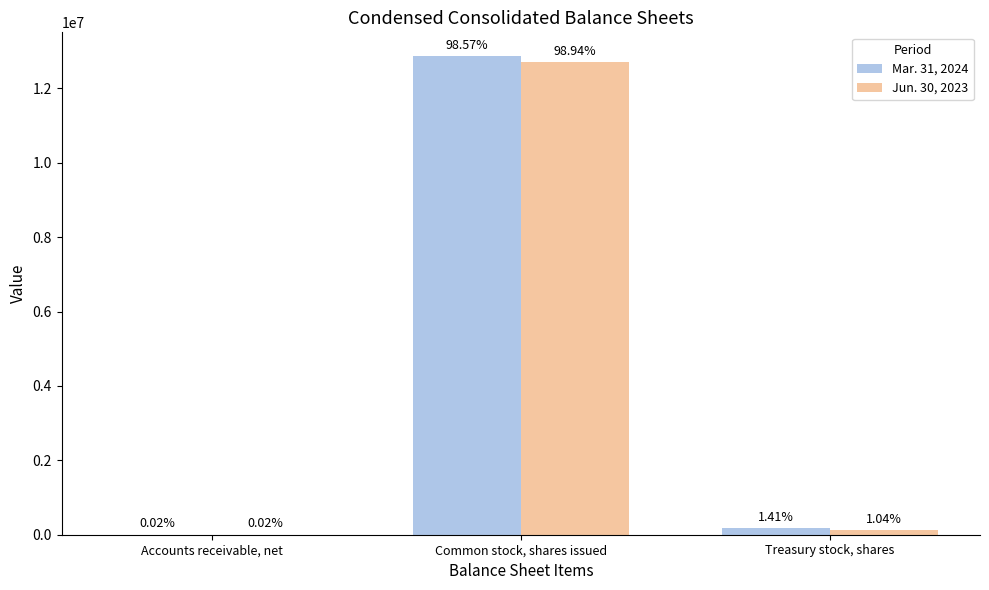

What are all the series names shown in the legend?

Mar. 31, 2024, Jun. 30, 2023